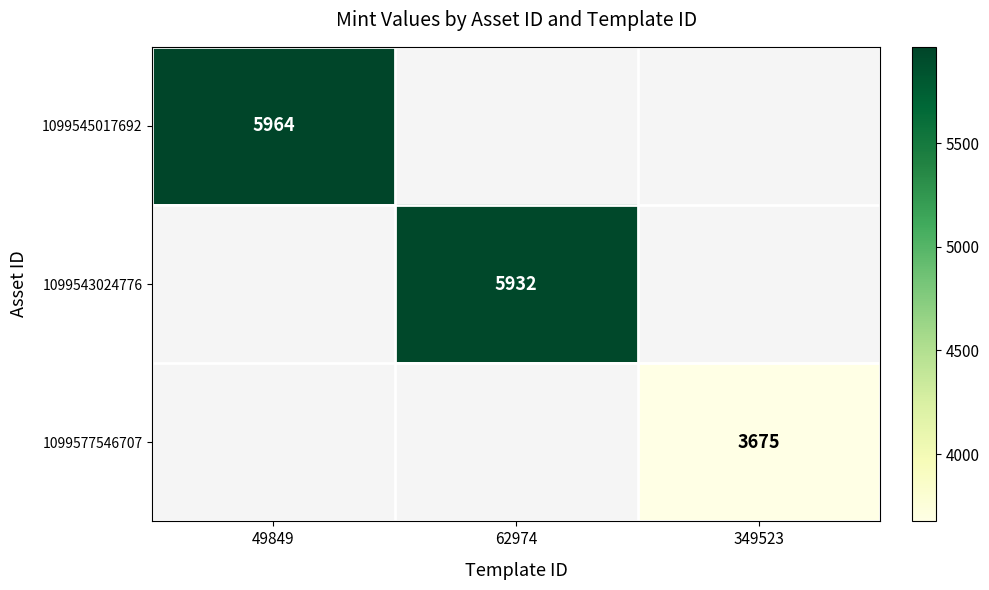

Is it true that 1099577546707 equals 3675 at 349523?

True